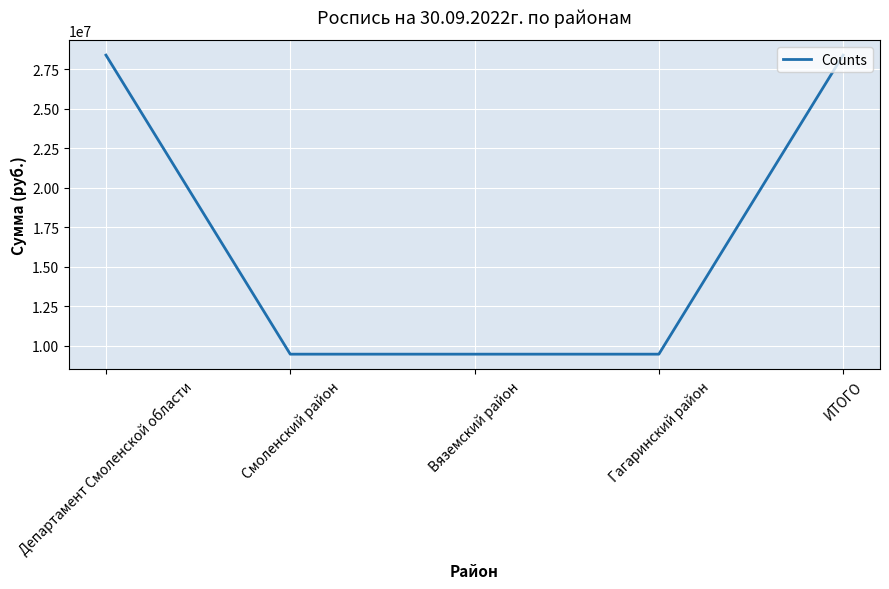

How many values are between 9465980 and 28397940?

5